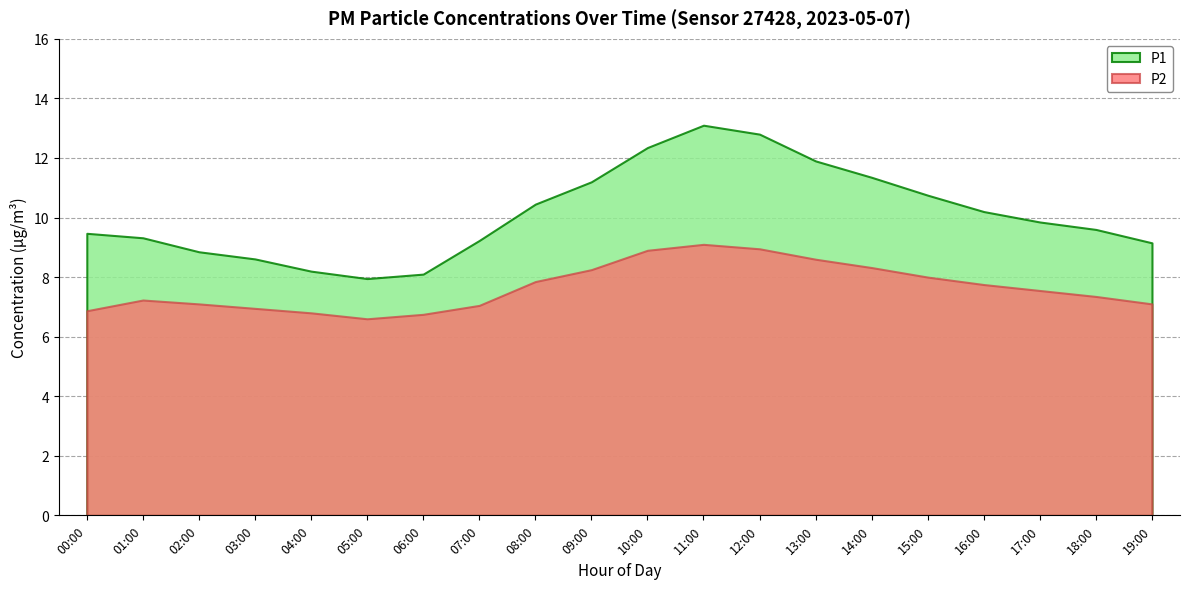

Reading left to right, what are all the values shown in this chart?

P1: 9.5	9.3	8.8	8.6	8.2	8.0	8.1	9.2	10.4	11.2	12.3	13.1	12.8	11.9	11.3	10.8	10.2	9.8	9.6	9.2
P2: 6.9	7.2	7.1	7.0	6.8	6.6	6.8	7.0	7.8	8.2	8.9	9.1	8.9	8.6	8.3	8.0	7.8	7.5	7.3	7.1